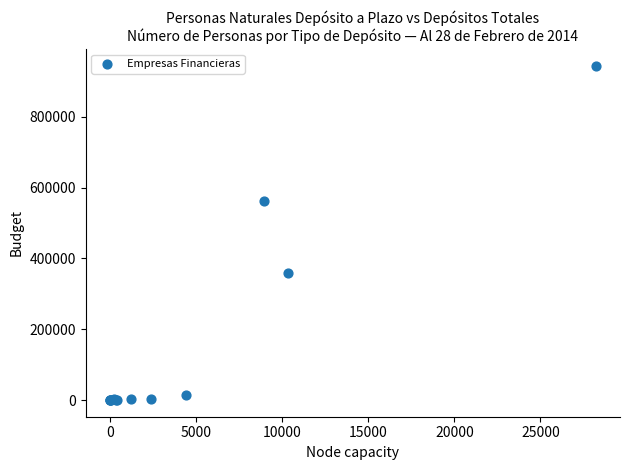

What Y value in the scatter plot is closest to 471954?

562515